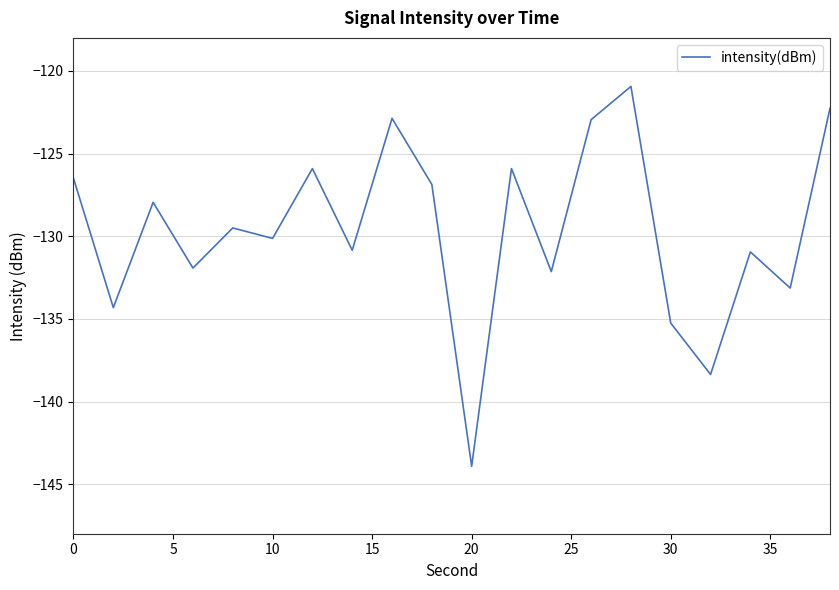

What is the maximum value shown in the chart?

-120.9